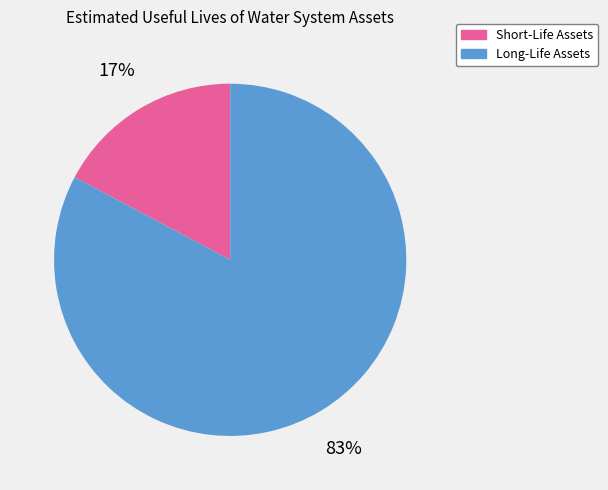

Between Short-Life Assets and Long-Life Assets, which is larger?

Long-Life Assets